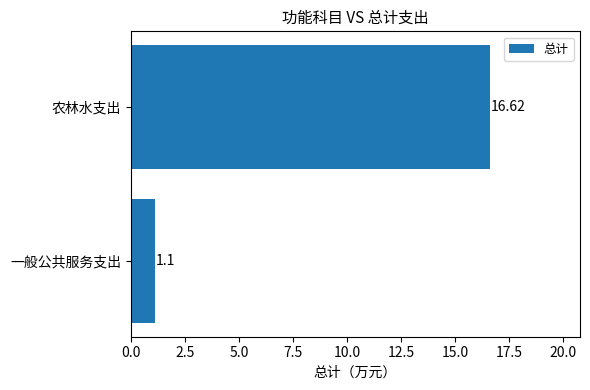

At which category does the chart reach its peak across all series?

农林水支出